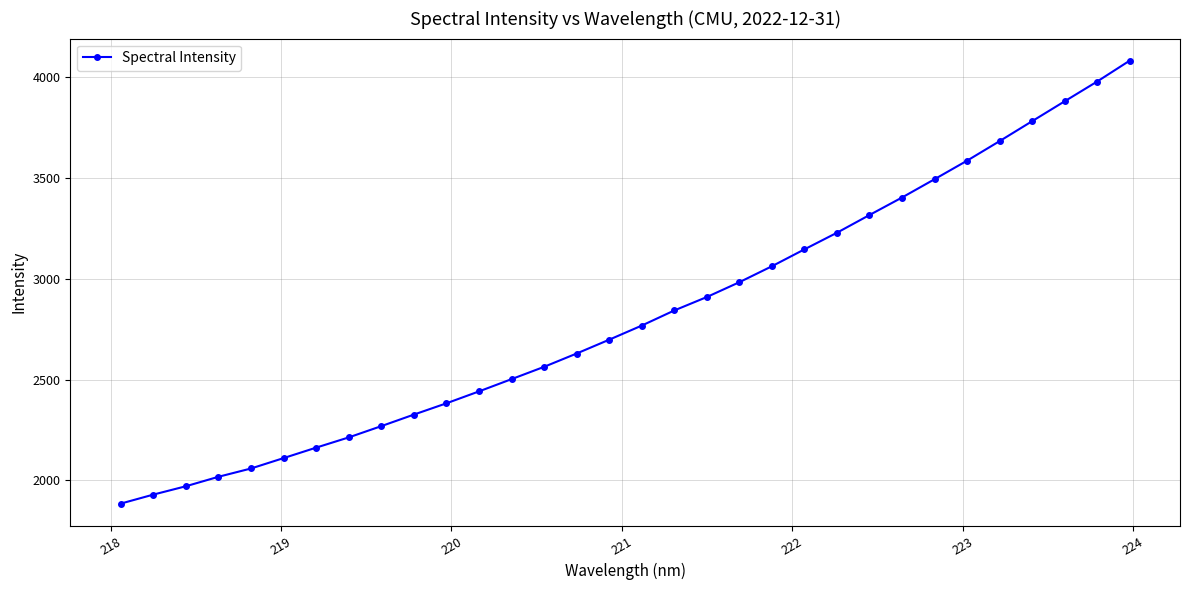

What is the value of the 12th point from the left?

2442.0